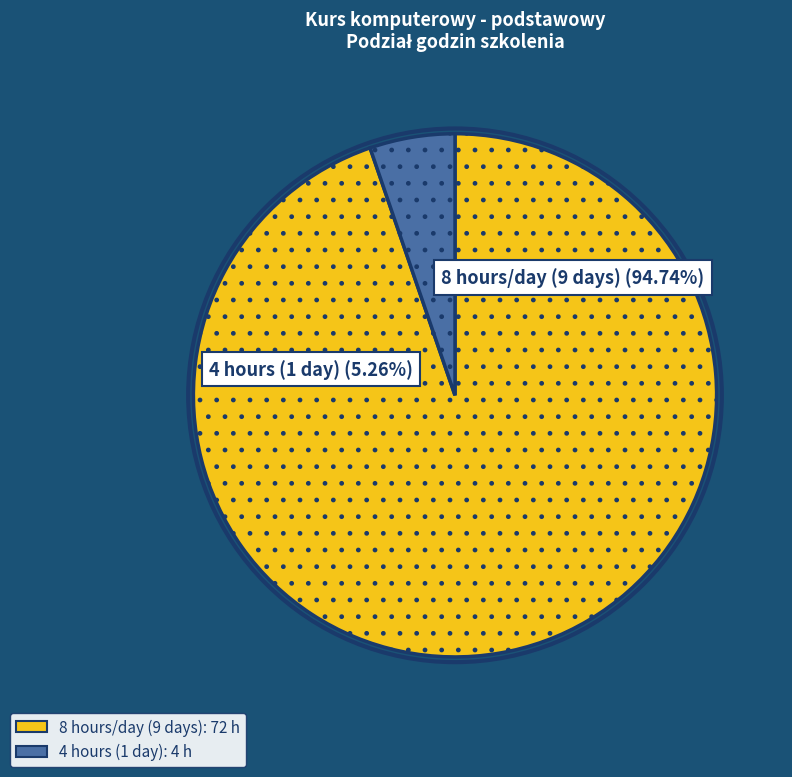

Is there any slice that represents more than half of the pie?

Yes